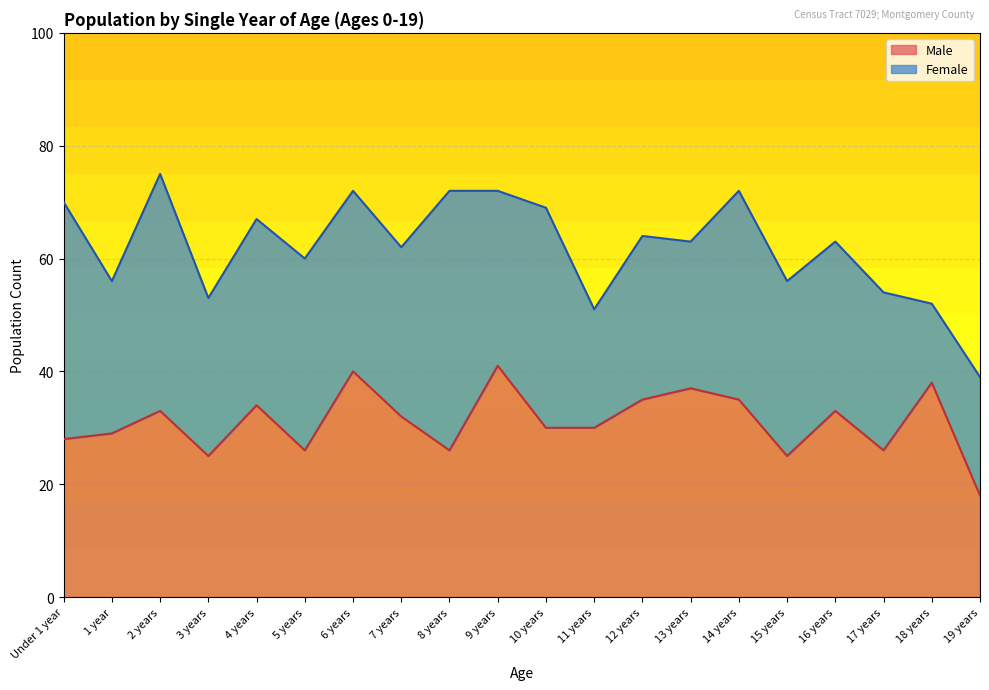

What is the difference between the values at 4 years and Under 1 year?

6